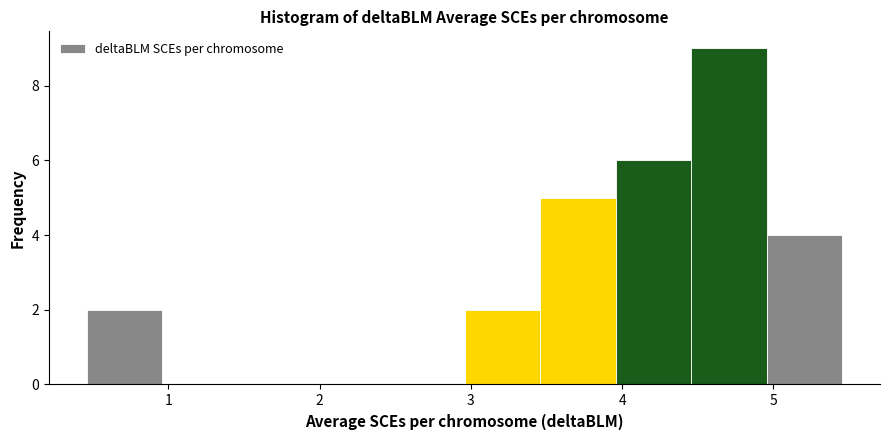

How tall is the bar that spans 5.0 to 5.5 on the x-axis? Neither the bar edges nor the heights are printed on the chart, so give them approximately, as read against the axes.

4